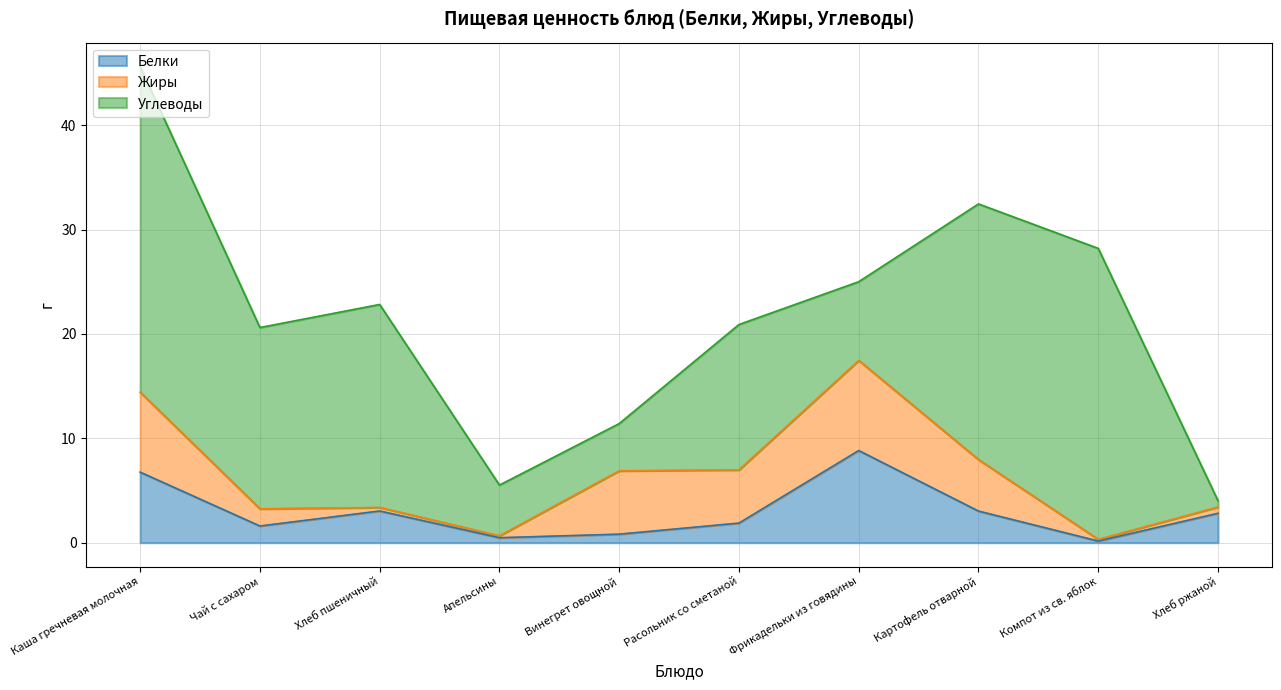

At which category is the sum across all series the highest?

Каша гречневая молочная